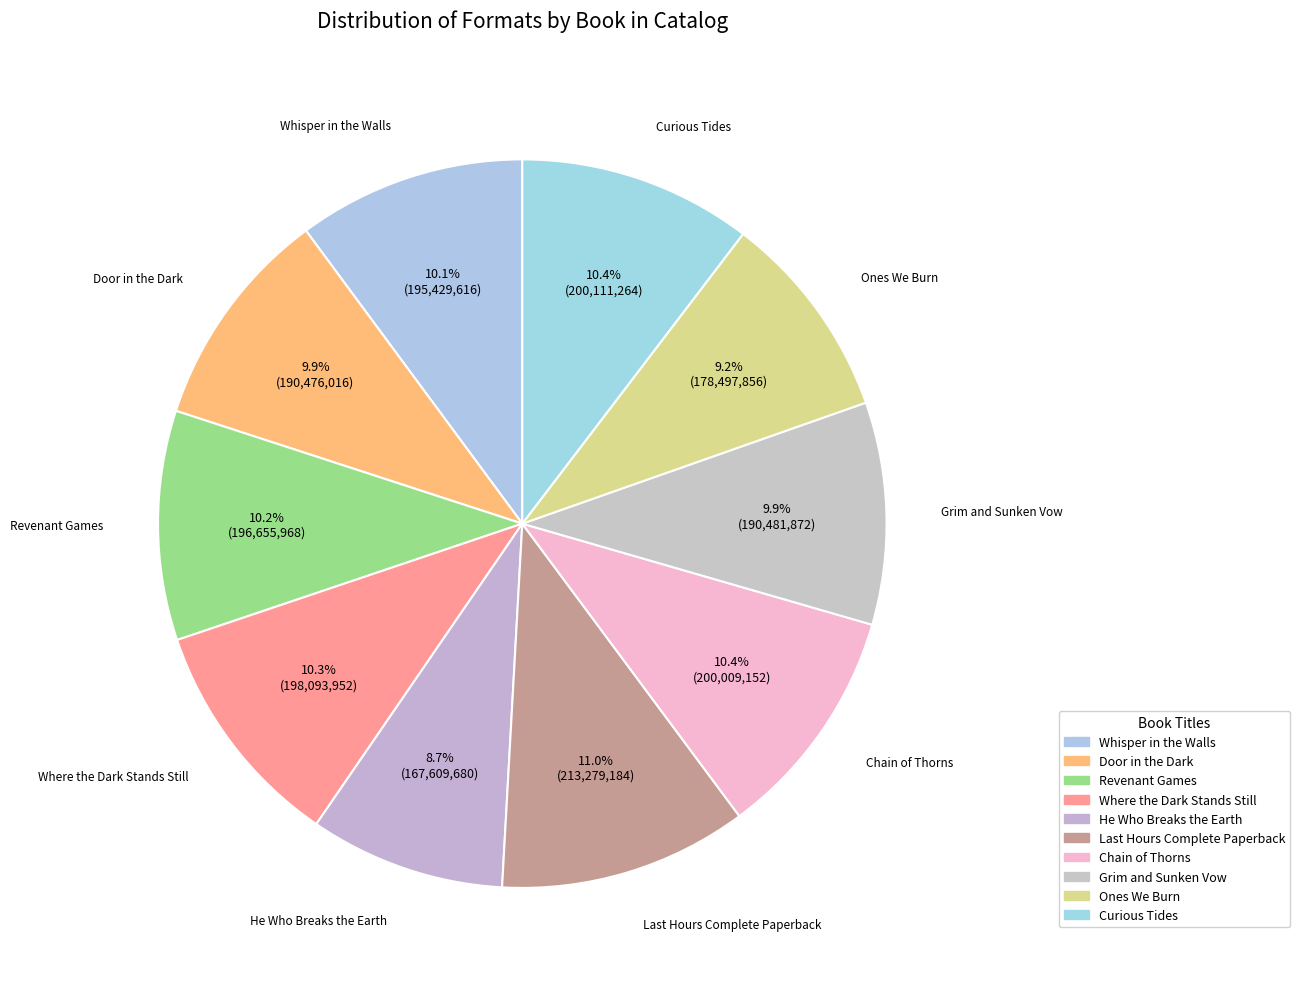

How many slices are in this pie chart?

10